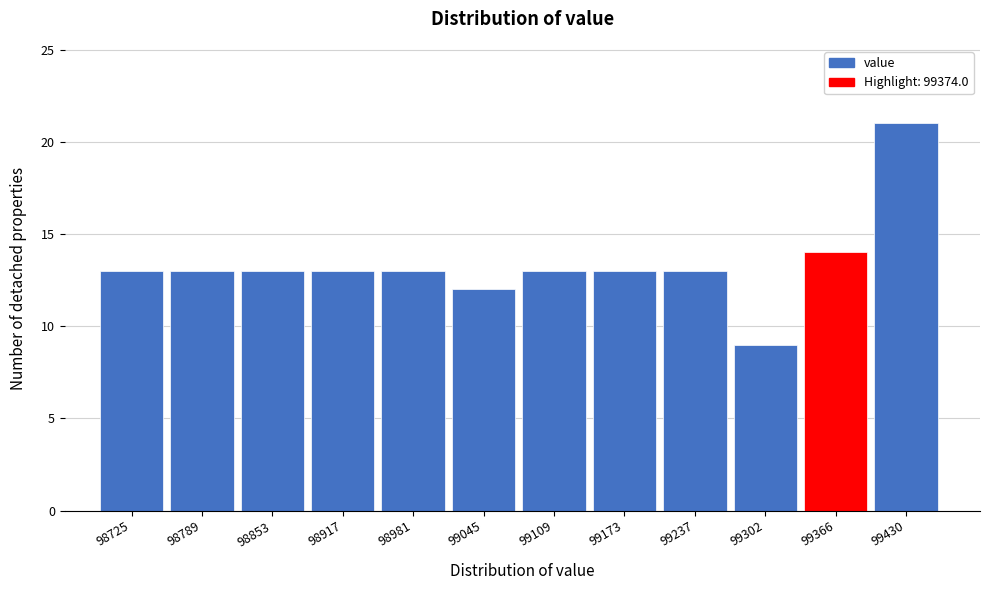

Reading left to right, transcribe all the data shown in this chart.

98725=13	98789=13	98853=13	98917=13	98981=13	99045=12	99109=13	99173=13	99237=13	99302=9	99366=14	99430=21